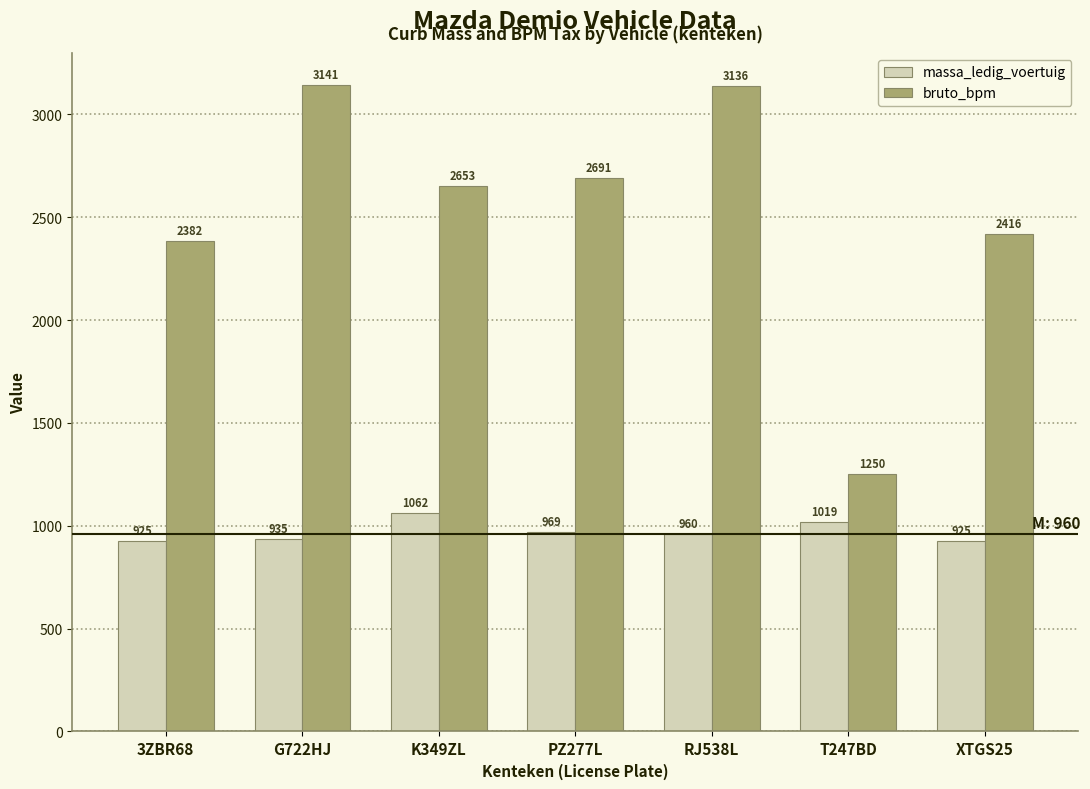

Reading right to left, transcribe all the data shown in this chart.

massa_ledig_voertuig: XTGS25=925	T247BD=1019	RJ538L=960	PZ277L=969	K349ZL=1062	G722HJ=935	3ZBR68=925
bruto_bpm: XTGS25=2416	T247BD=1250	RJ538L=3136	PZ277L=2691	K349ZL=2653	G722HJ=3141	3ZBR68=2382